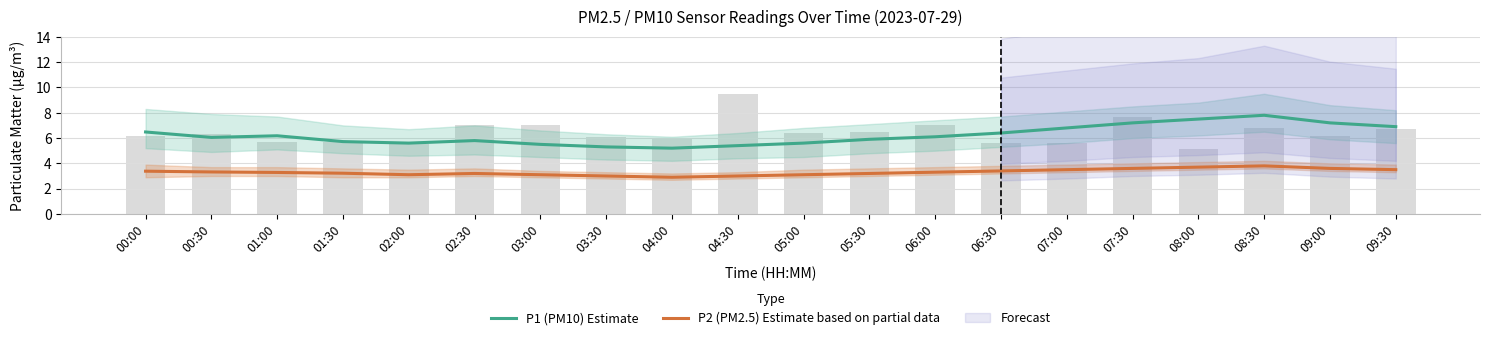

Which label corresponds to the smallest value in the chart?

04:00